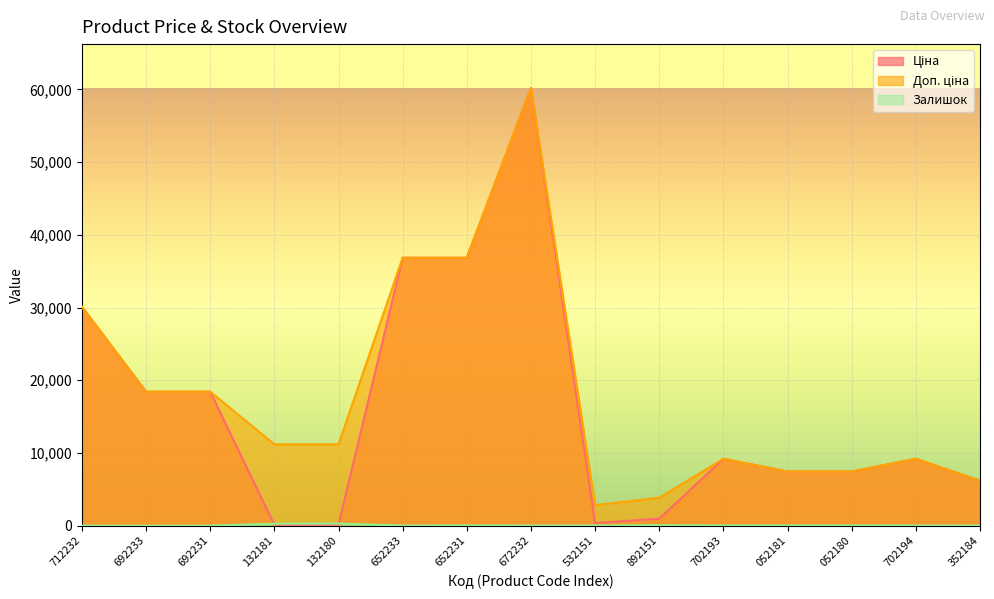

What is the difference between the maximum and minimum values in the Залишок series?

290.0